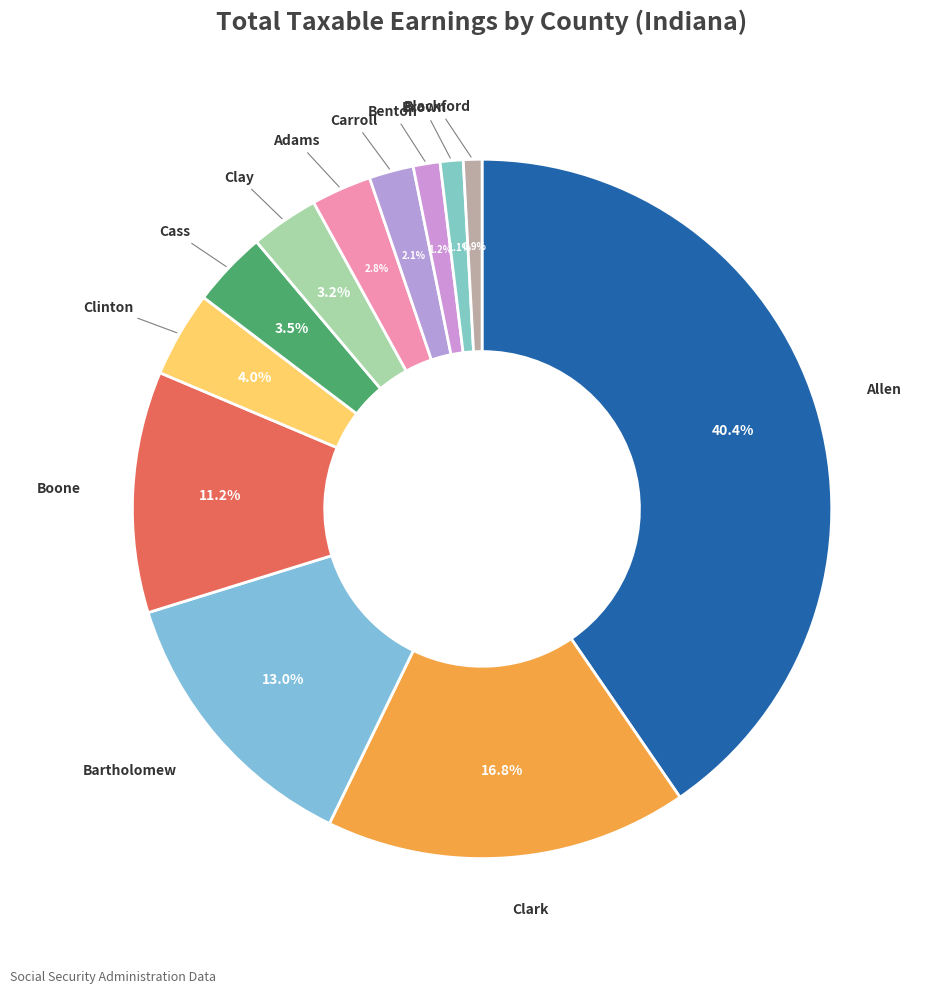

What percentage is NOT represented by Clark?

83.2%